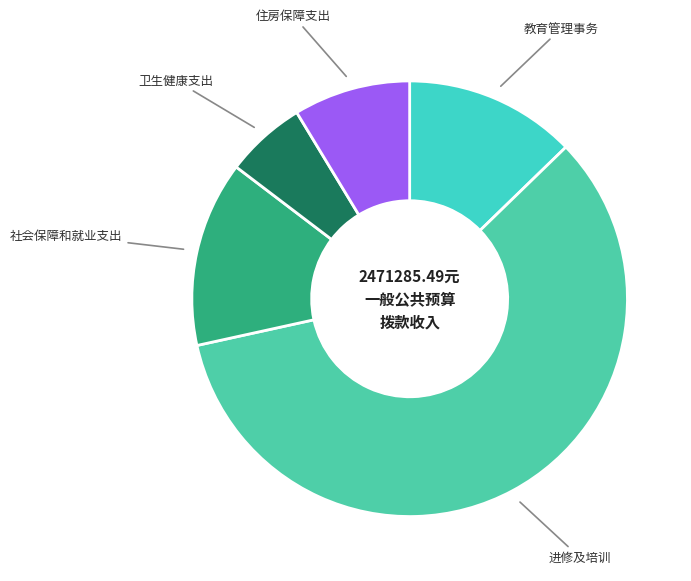

How many segments does this pie chart have?

5